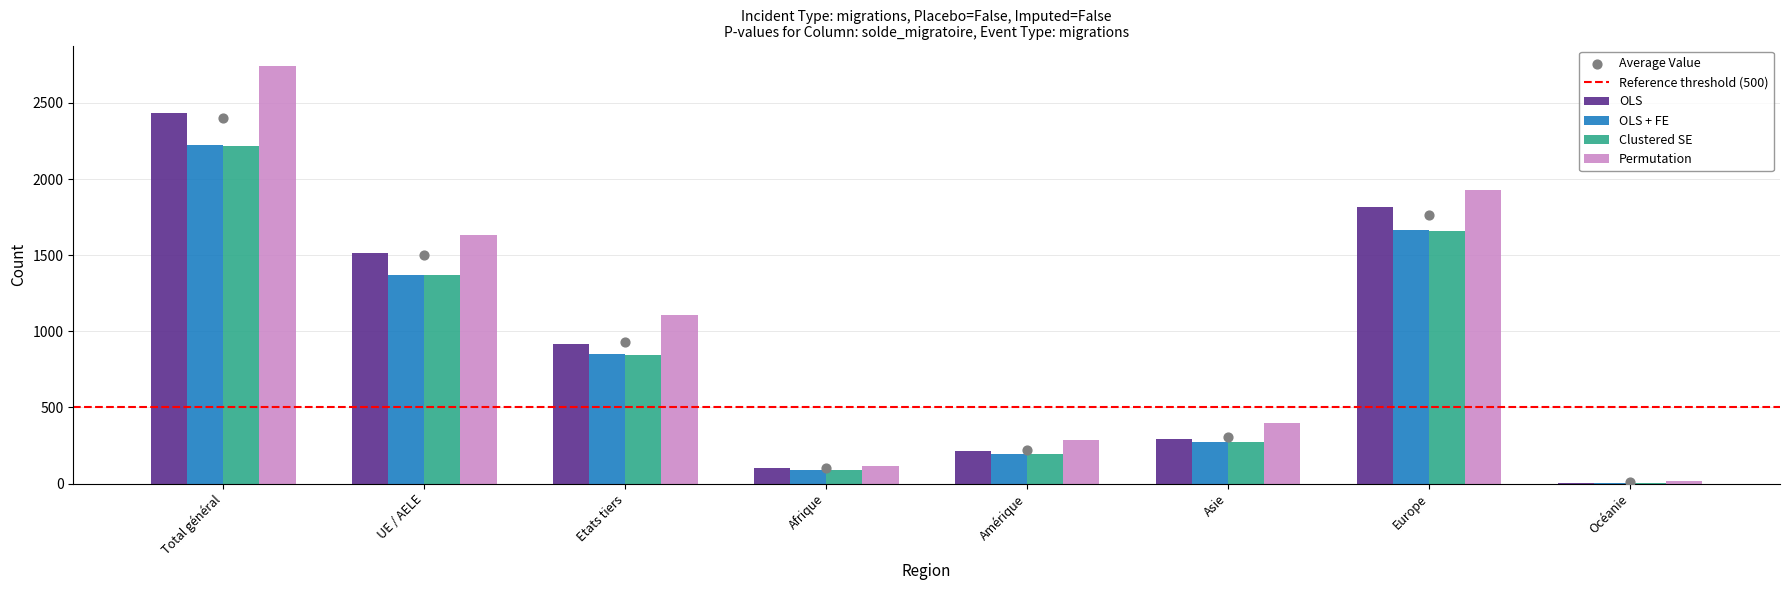

Which series has the largest Y range (max minus min)?

Permutation